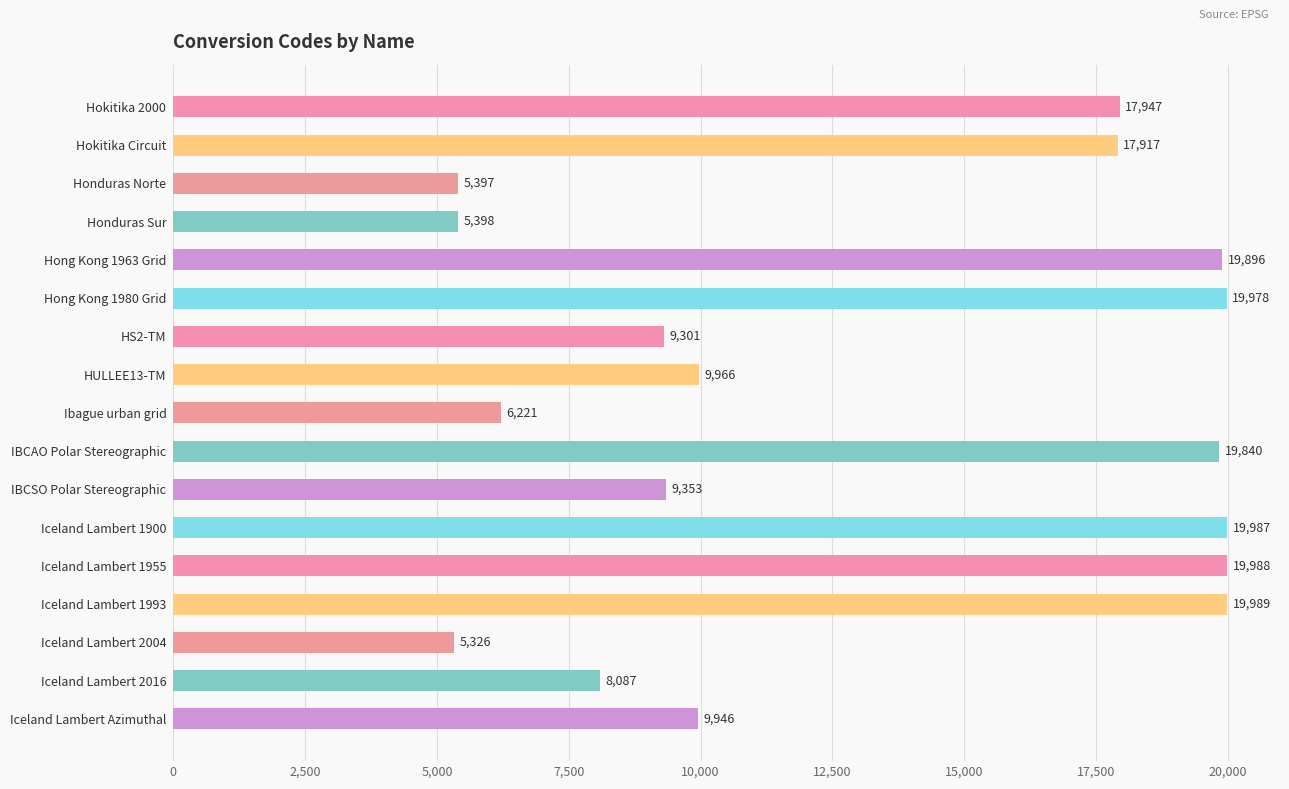

At which label is the value closest to 12657?

HULLEE13-TM